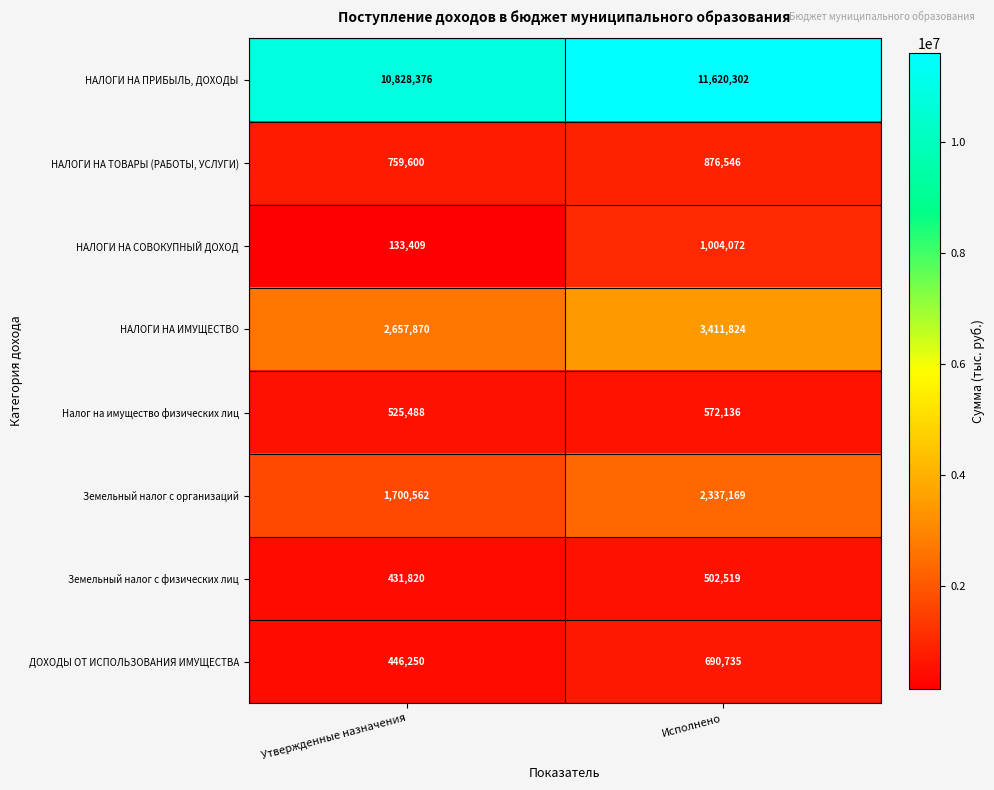

Read the НАЛОГИ НА СОВОКУПНЫЙ ДОХОД value at Утвержденные назначения.

133409